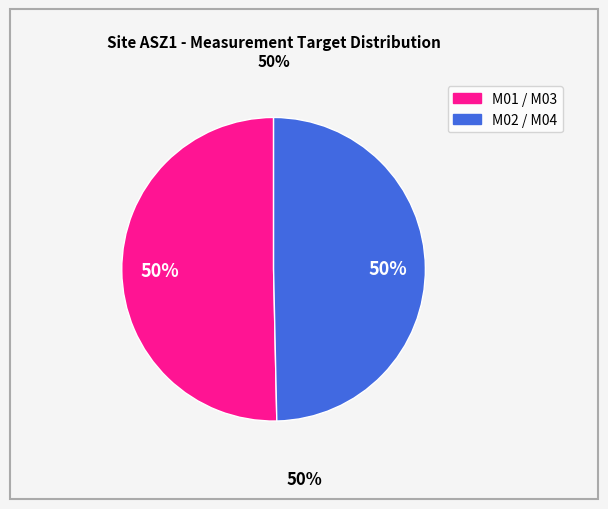

To the nearest percent, what is the average slice percentage?

50%